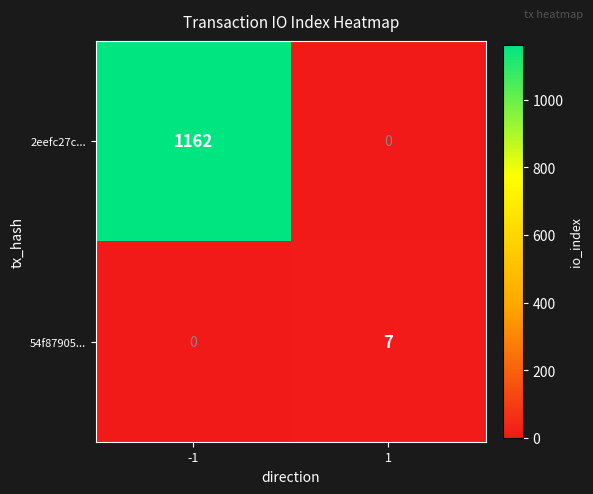

What is the difference between the highest and lowest values at 1?

7